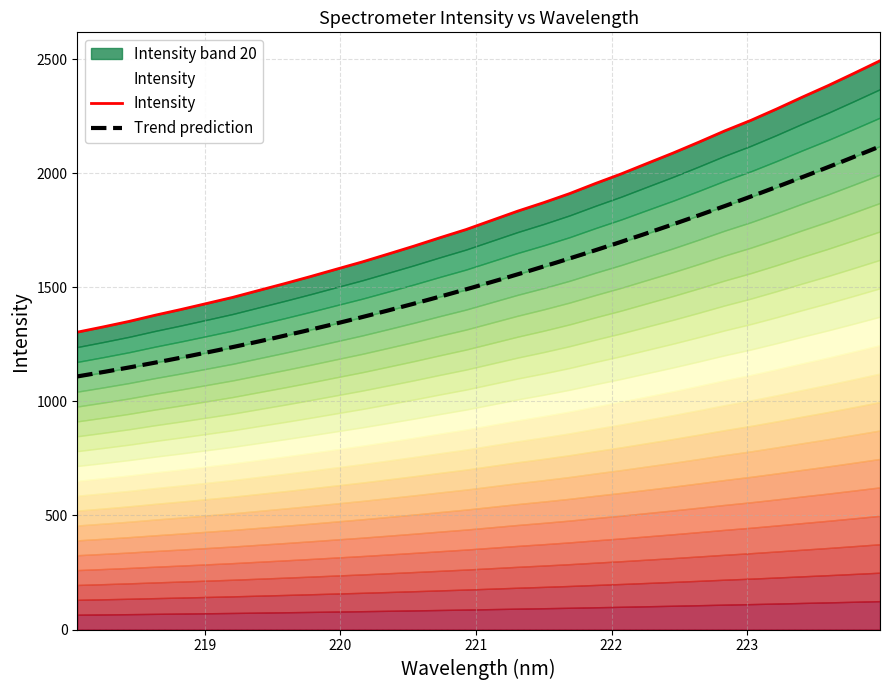

Between 219.9712 and 219.3979, which is larger?

219.9712